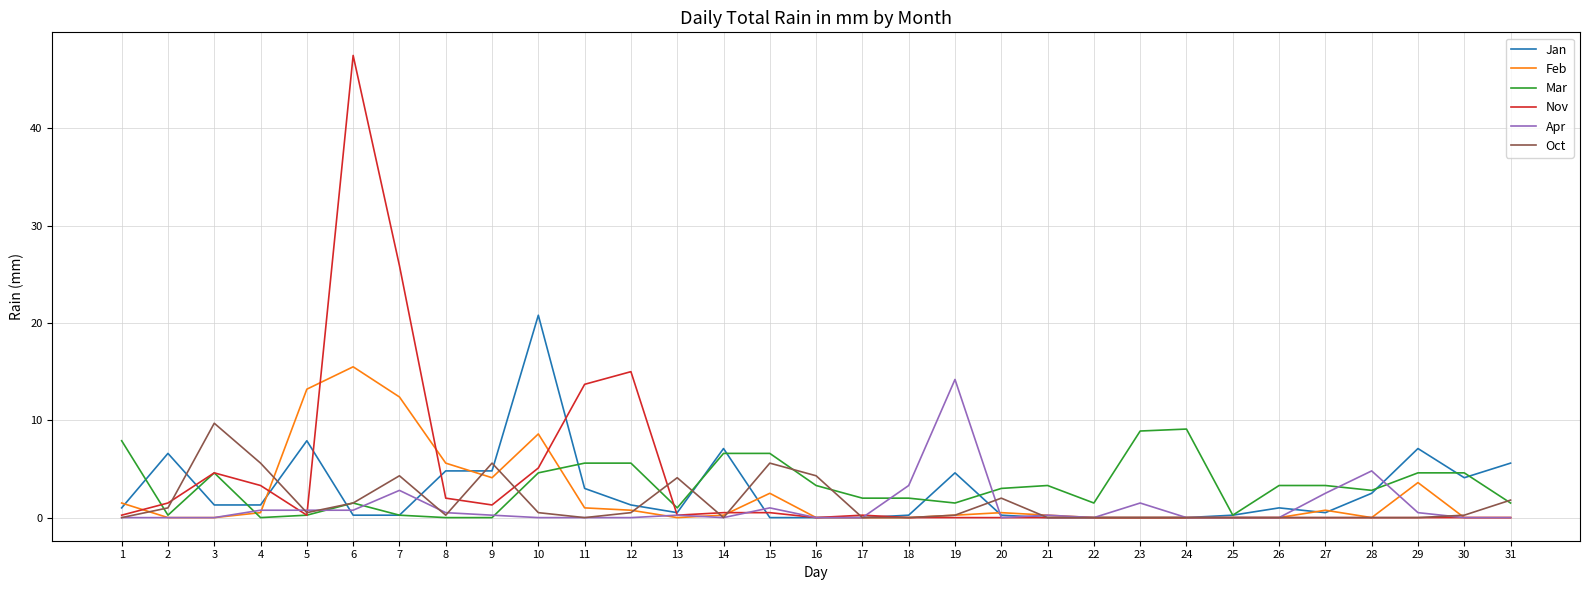

Which series has the widest spread of values?

Nov